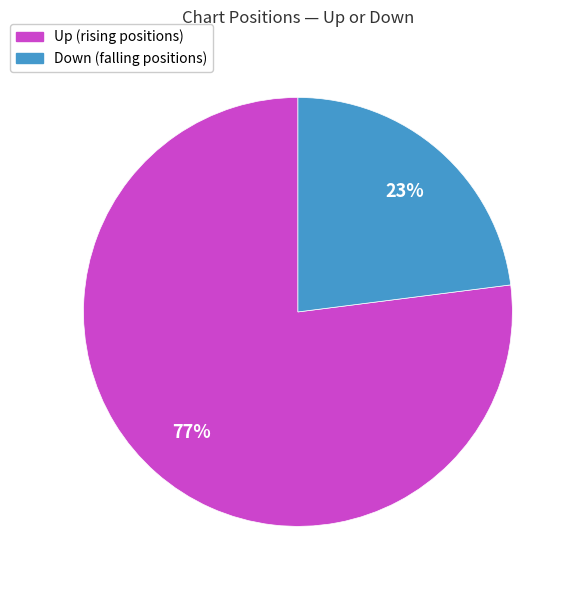

To the nearest percent, what is the average slice percentage?

50%